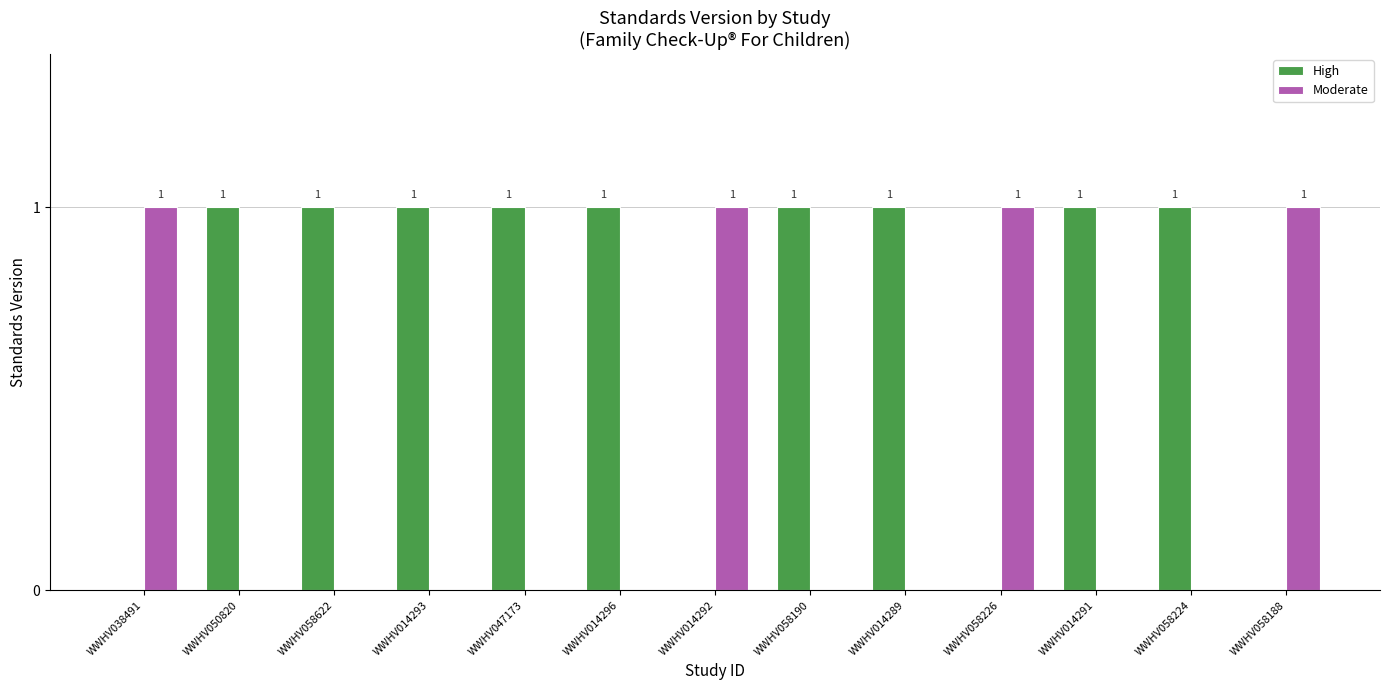

What is the spread (max minus min) of values at WWHV058226?

1